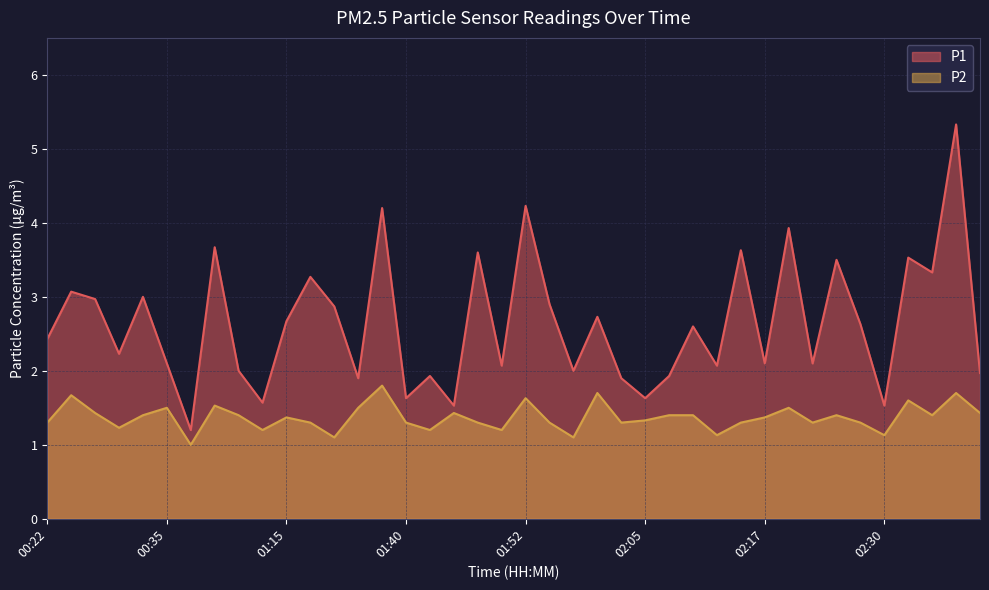

Read the P1 value at 01:32.

2.9